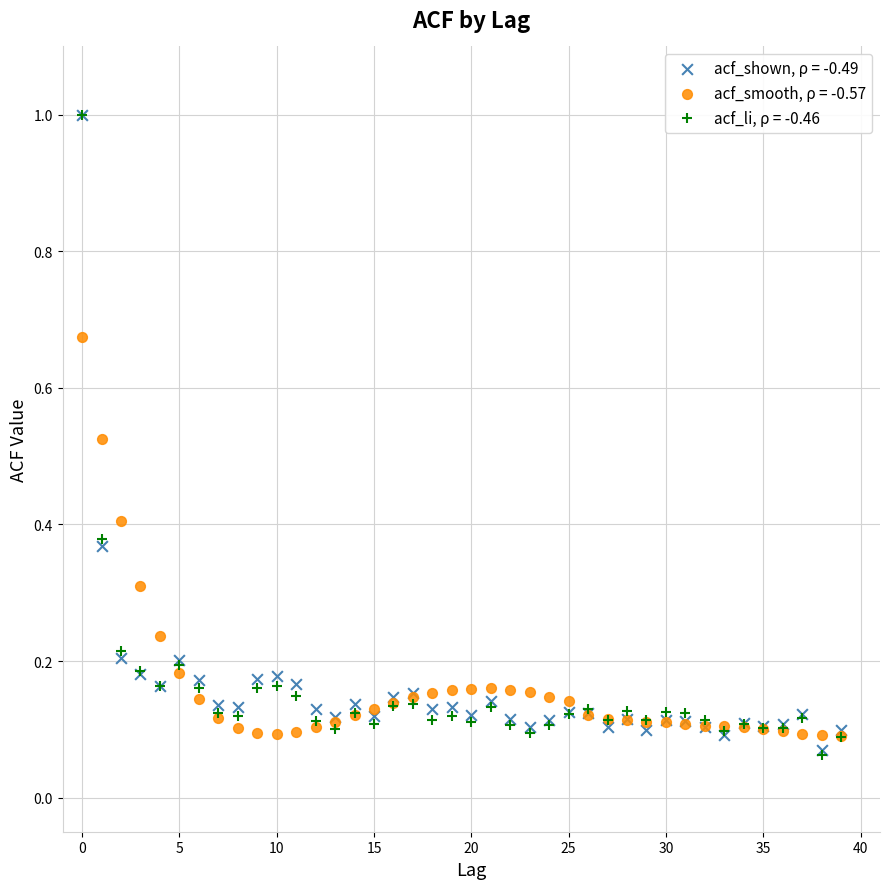

What are all the series names shown in the legend?

acf_shown, ρ = -0.49, acf_smooth, ρ = -0.57, acf_li, ρ = -0.46